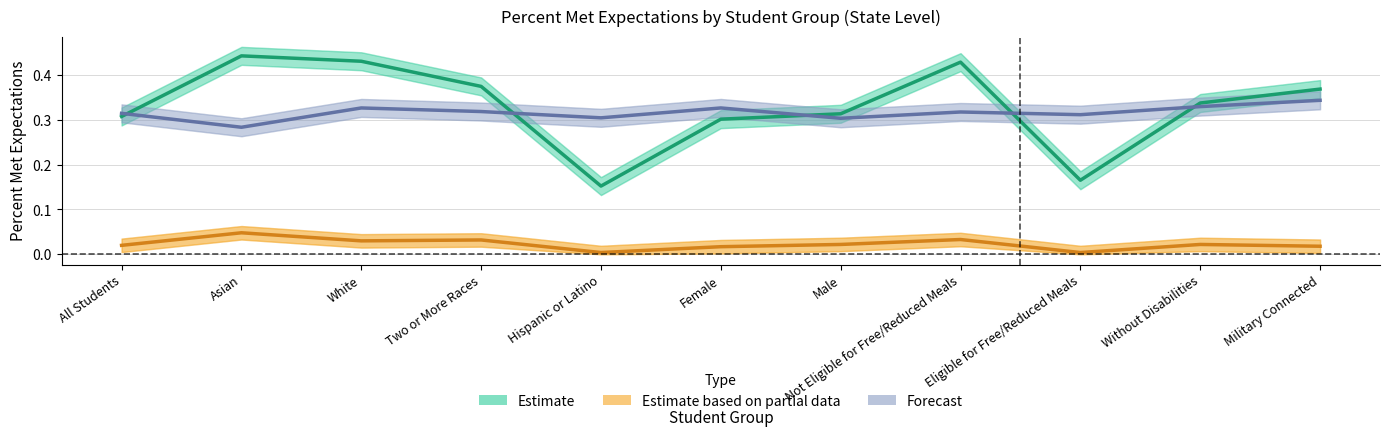

Reading left to right, list all the values displayed in this chart.

Estimate: All Students=0.3	Asian=0.4	White=0.4	Two or More Races=0.4	Hispanic or Latino=0.2	Female=0.3	Male=0.3	Not Eligible for Free/Reduced Meals=0.4	Eligible for Free/Reduced Meals=0.2	Without Disabilities=0.3	Military Connected=0.4
Estimate based on partial data: All Students=0.0	Asian=0.0	White=0.0	Two or More Races=0.0	Hispanic or Latino=0.0	Female=0.0	Male=0.0	Not Eligible for Free/Reduced Meals=0.0	Eligible for Free/Reduced Meals=0.0	Without Disabilities=0.0	Military Connected=0.0
Forecast: All Students=0.3	Asian=0.3	White=0.3	Two or More Races=0.3	Hispanic or Latino=0.3	Female=0.3	Male=0.3	Not Eligible for Free/Reduced Meals=0.3	Eligible for Free/Reduced Meals=0.3	Without Disabilities=0.3	Military Connected=0.3